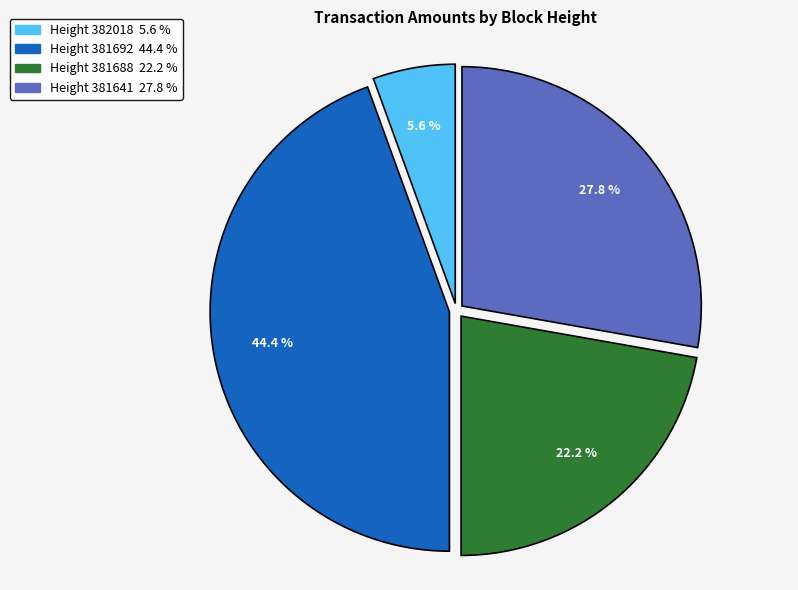

Does any single category account for the majority?

No